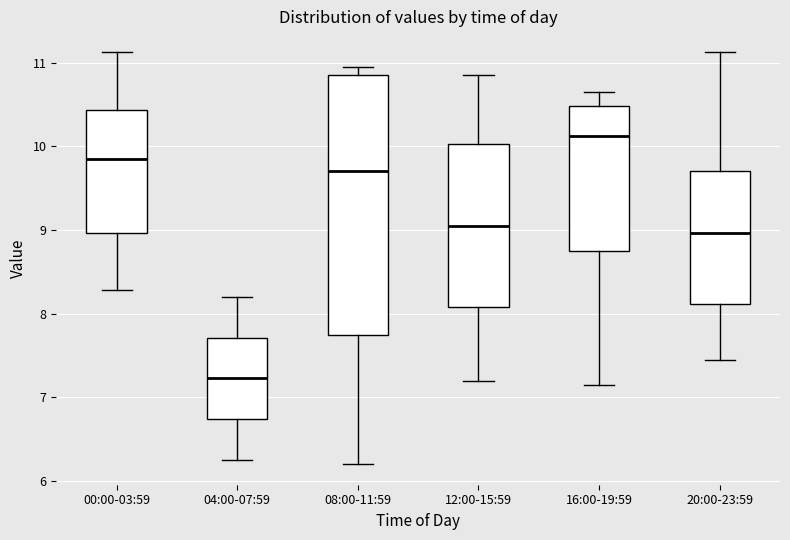

Which box has the lowest median line?

04:00-07:59